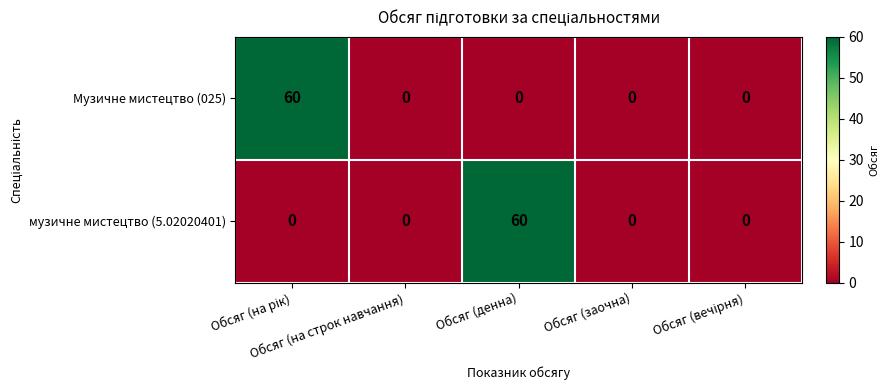

What is the sum of all музичне мистецтво (5.02020401) values?

60